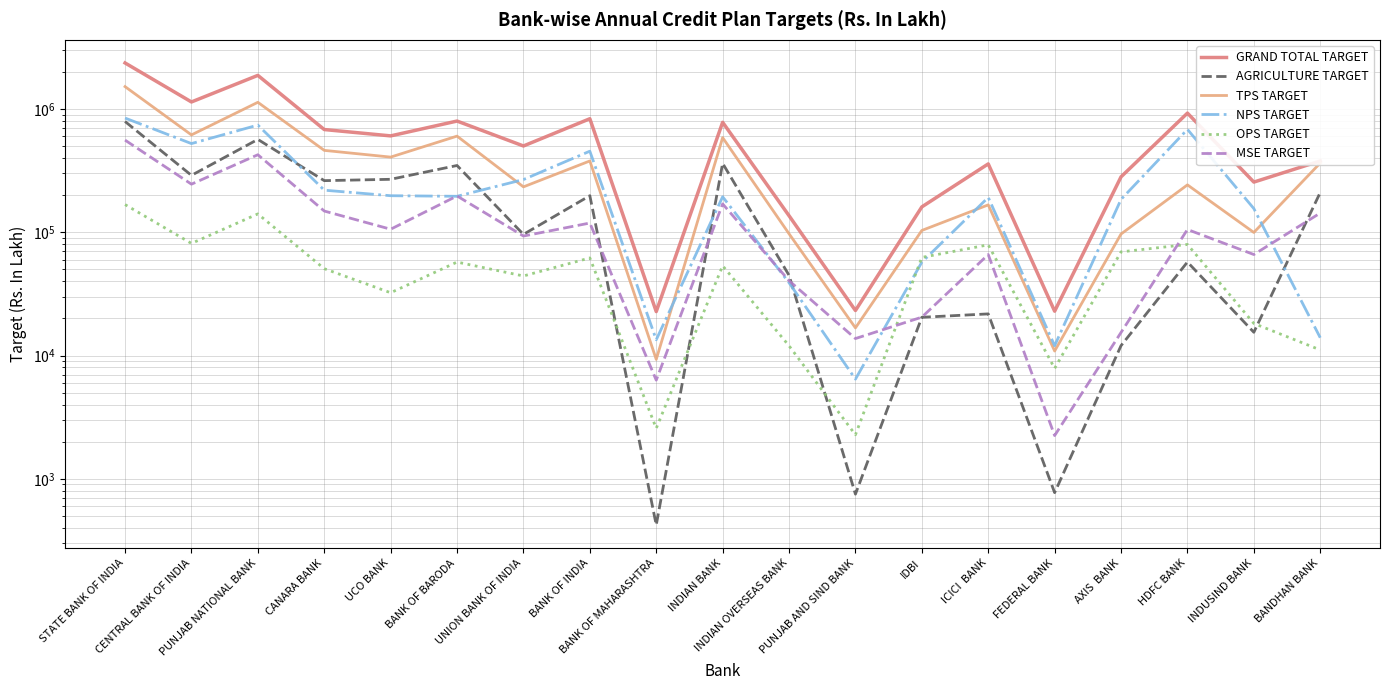

Which series has the largest range (max minus min)?

GRAND TOTAL TARGET